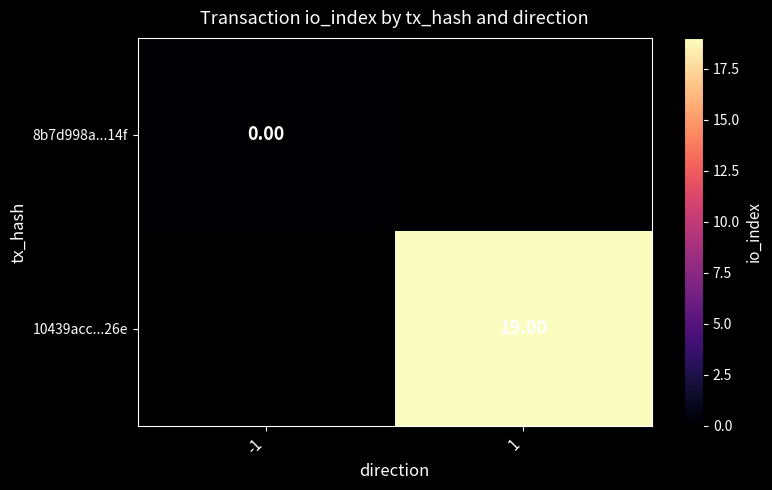

Is the value of 8b7d998a...14f at -1 greater than the value of 10439acc...26e at 1?

No